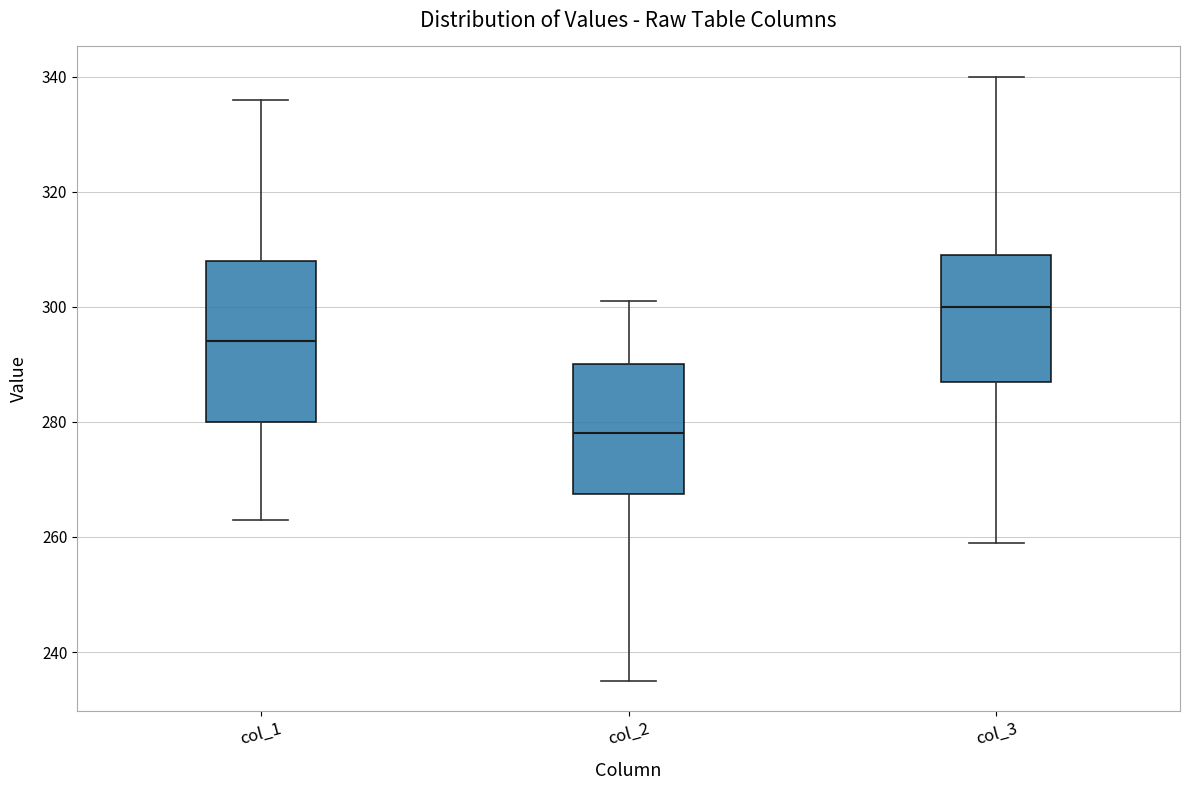

Reading left to right, read every box against the y-axis: the position of its median line, the range the box covers, and the ends of its whiskers. The values are not printed on the chart, so give them approximately, as read against the axis.

col_1: median 294, box 280 to 308, whiskers 264 to 336
col_2: median 278, box 268 to 290, whiskers 236 to 302
col_3: median 300, box 288 to 310, whiskers 260 to 340